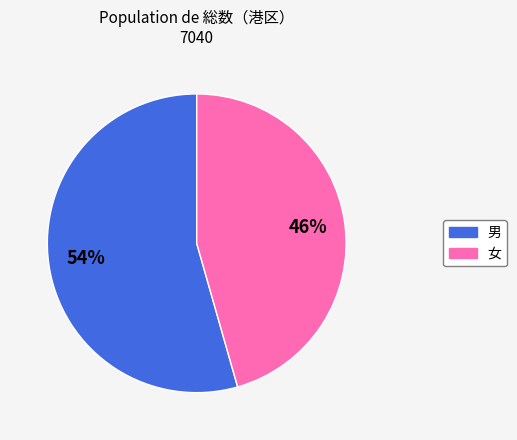

The 男 slice represents 42% of the pie. True or false?

False